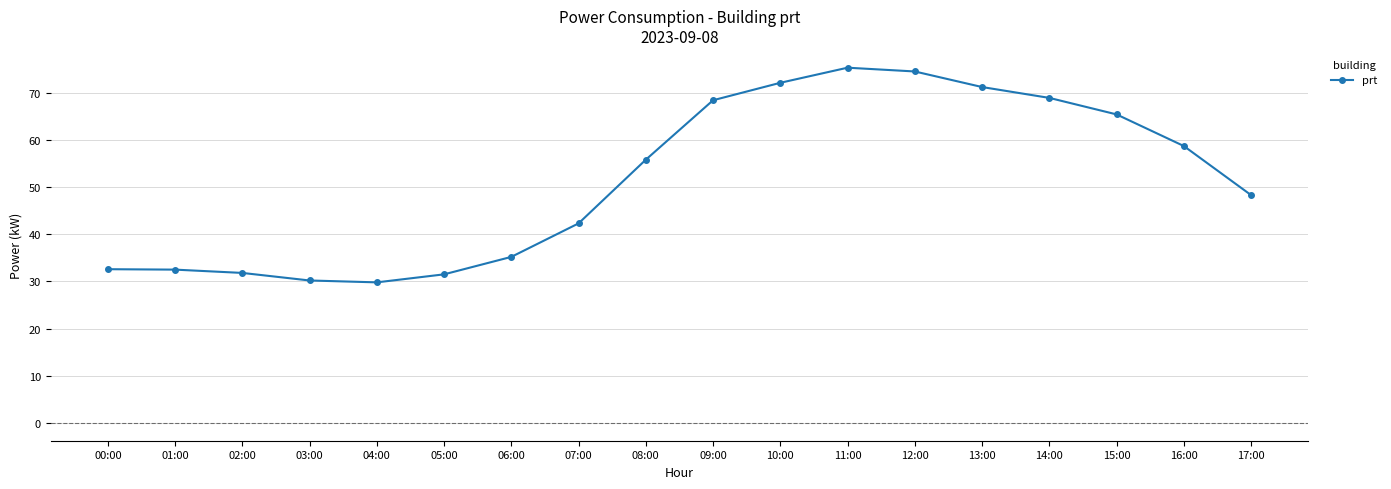

What is the difference between the maximum and second lowest values?

45.1